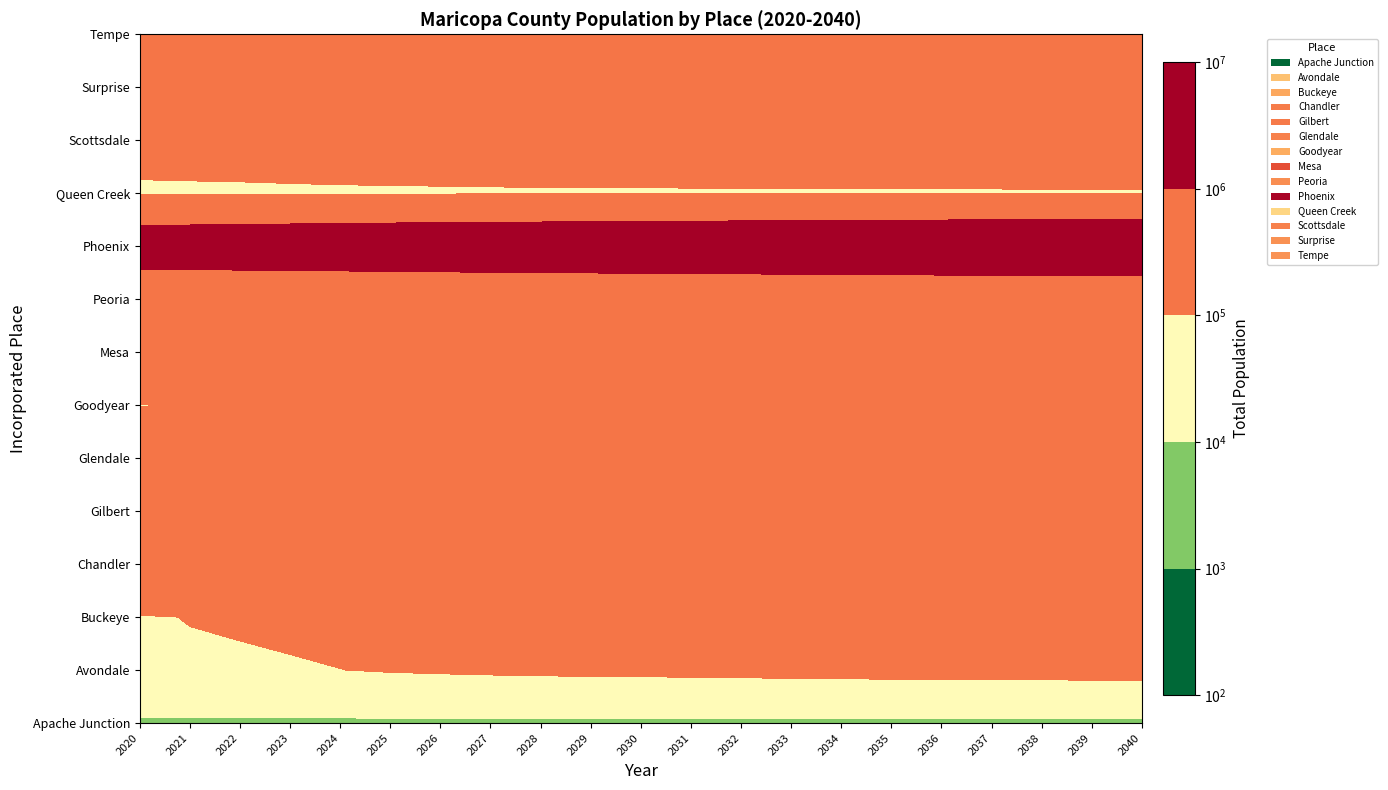

True or false: Goodyear has a value of 268121 at 8.

False